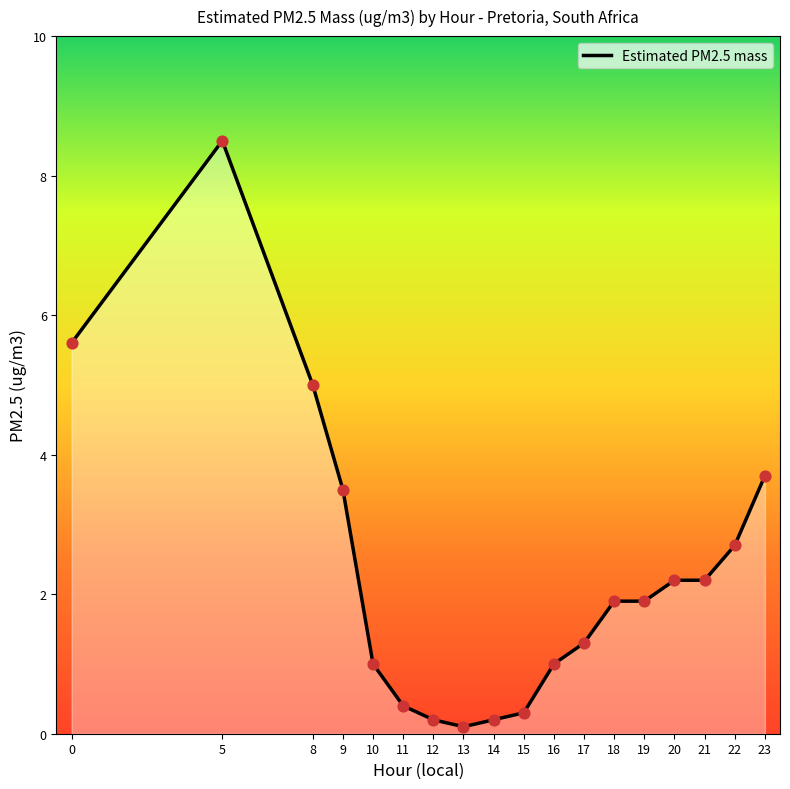

What is the ratio of the value at 9 to the value at 21?

1.6